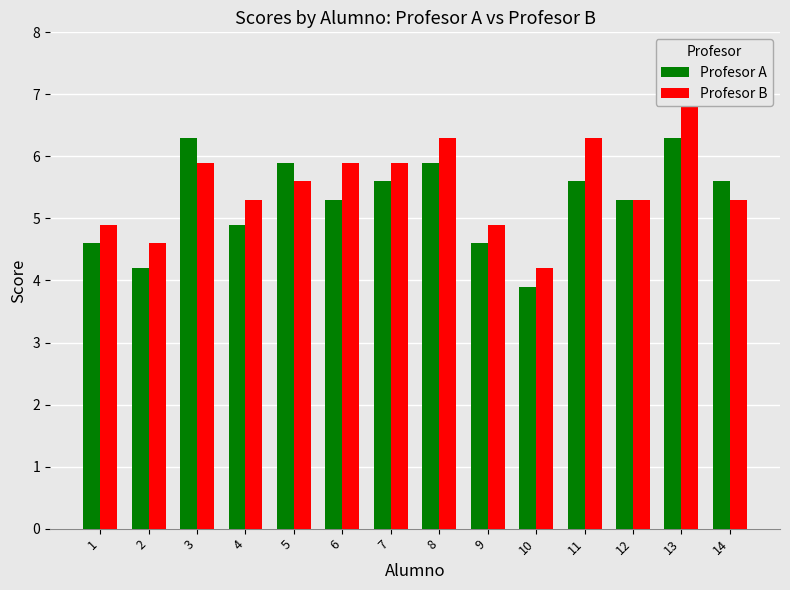

True or false: Profesor B has a value of 5.9 at 6.

True